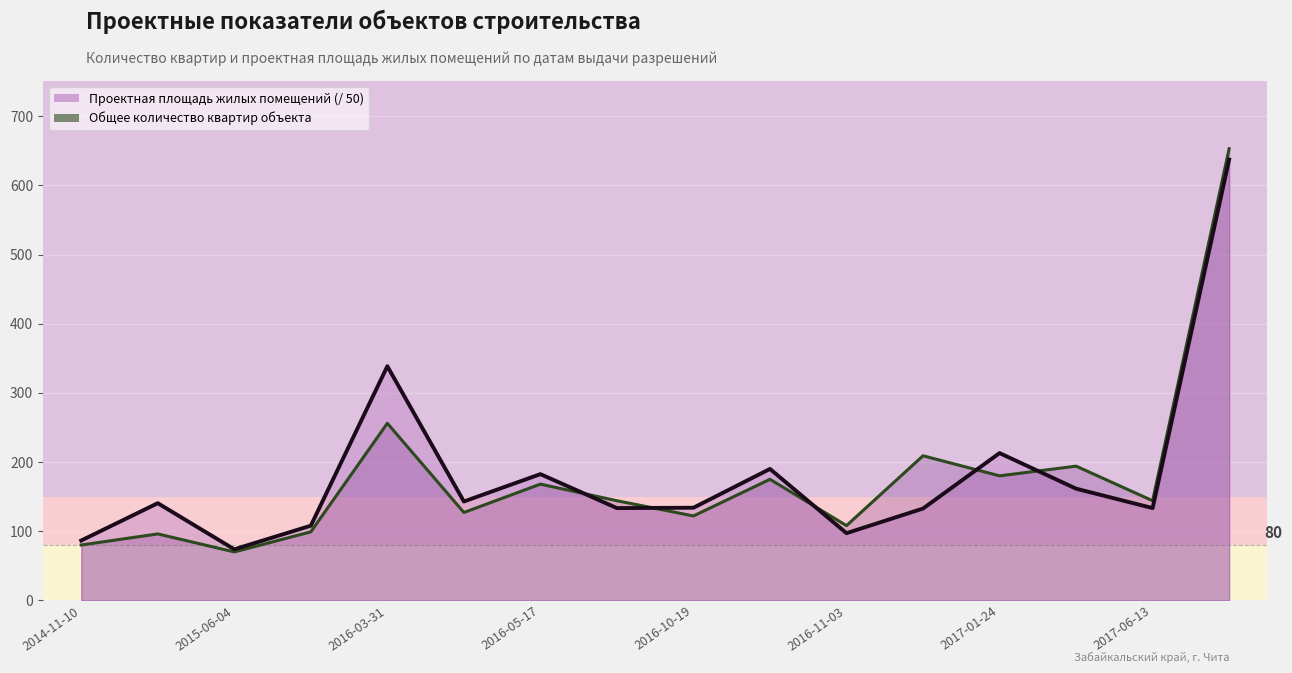

How many times do Общее количество квартир объекта and Проектная площадь жилых помещений cross each other?

5